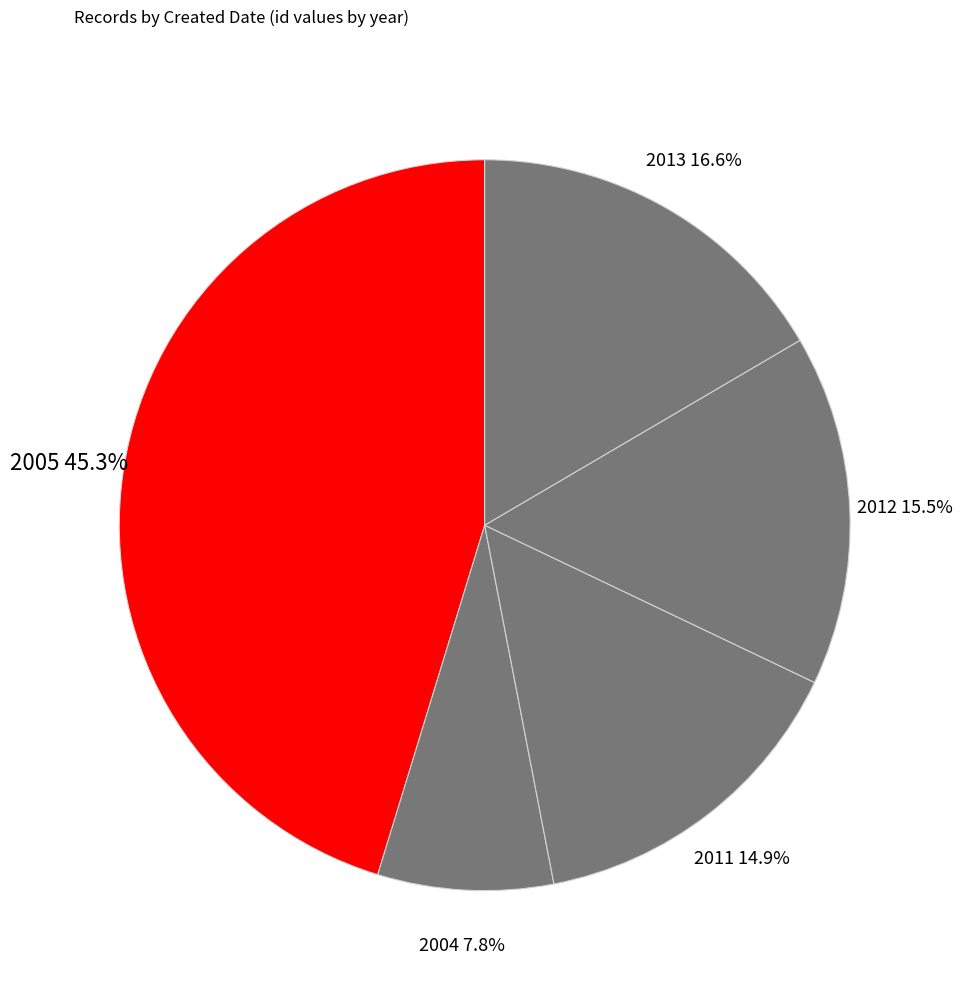

Combined, do 2004 and 2005 account for over 50%?

Yes